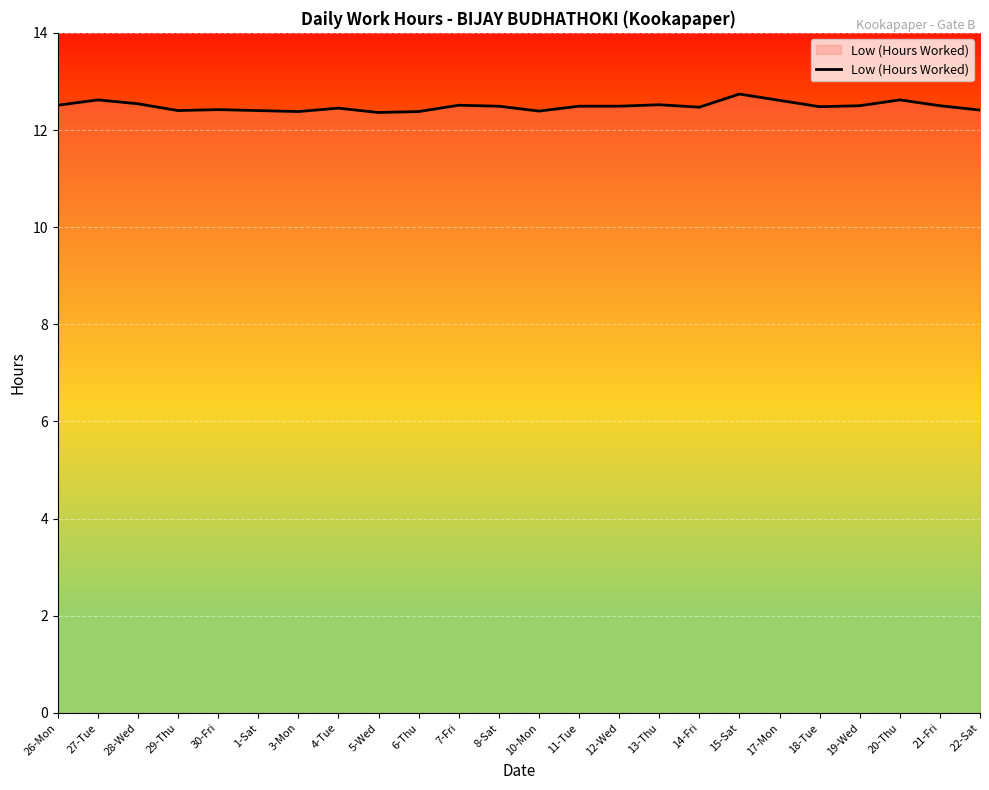

What position from the left is 18-Tue?

20